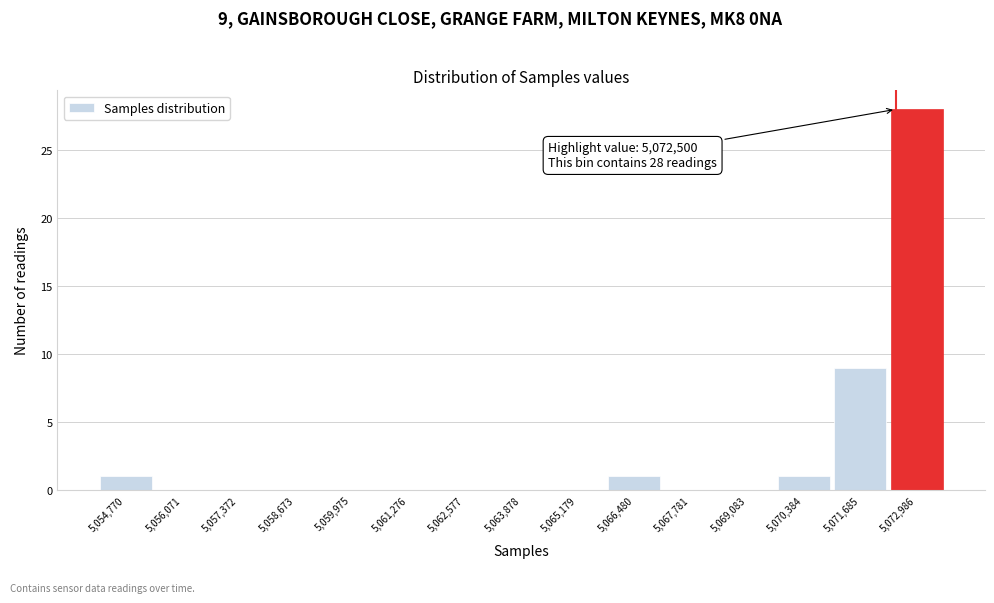

Which range on the x-axis has the tallest bar?

5072400 to 5073600